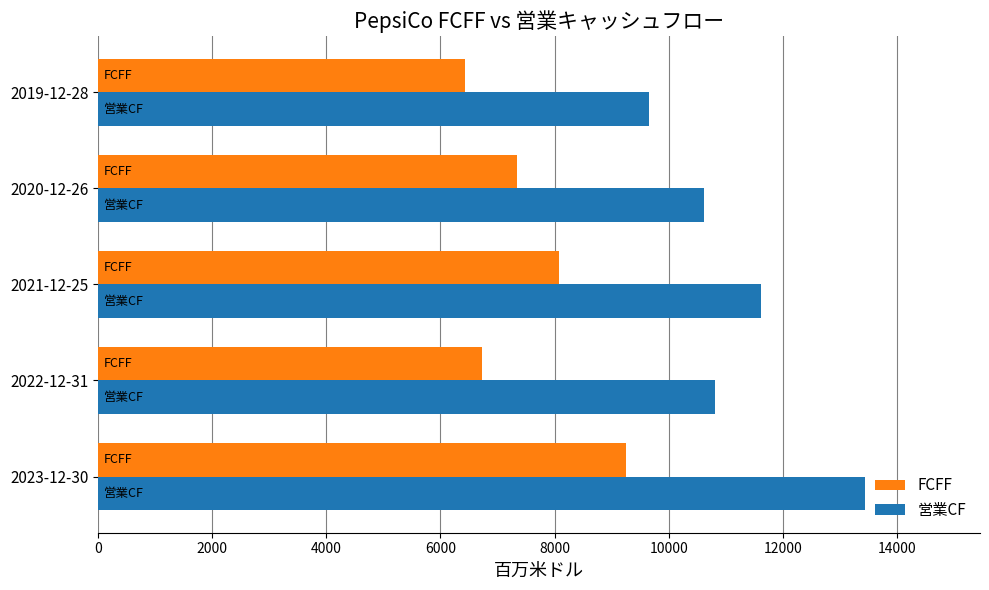

What is the average value of the FCFF series?

7568